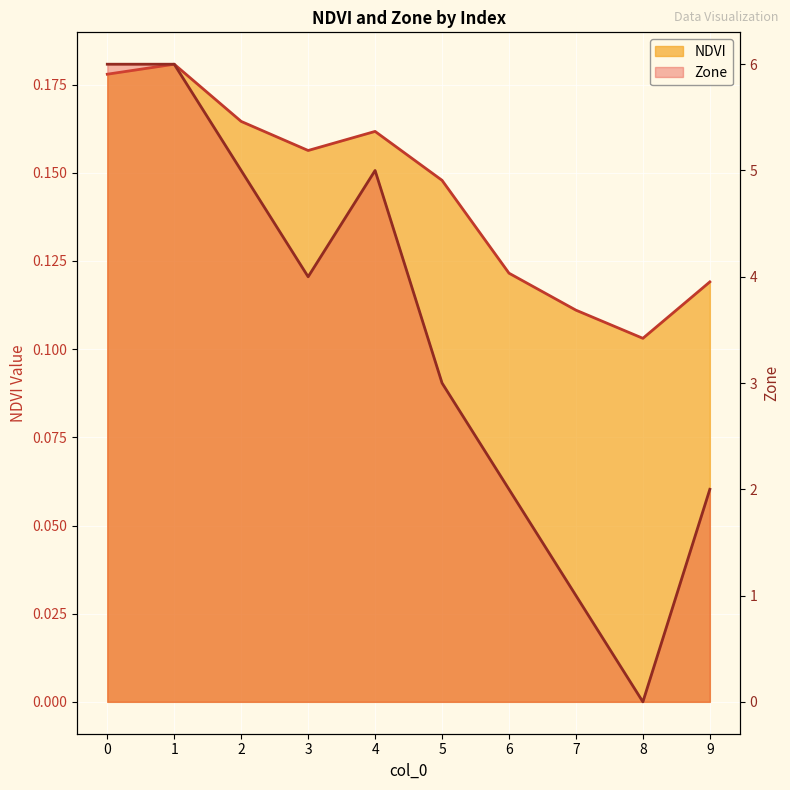

How many NDVI values are between 0 and 1?

10